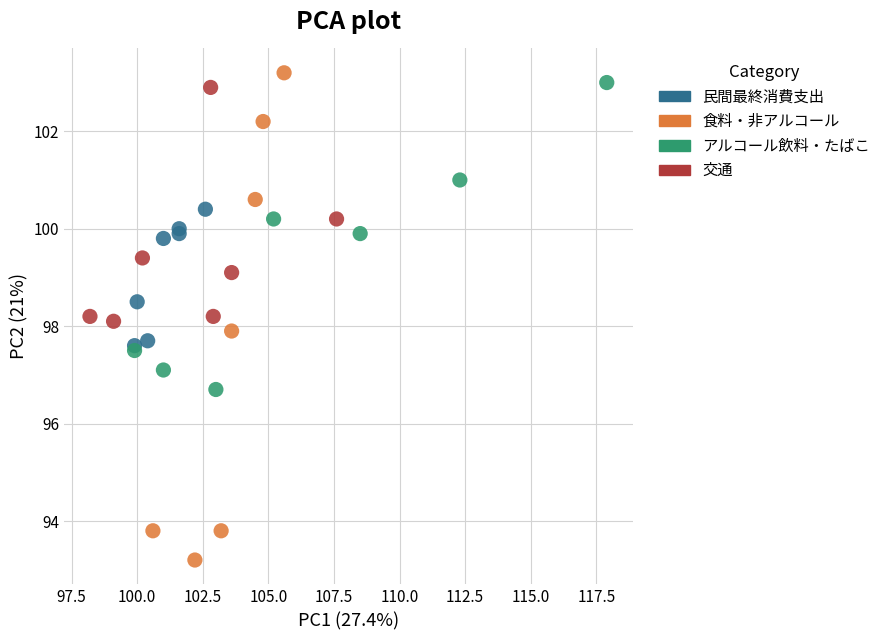

Which series contains the lowest Y value?

食料・非アルコール